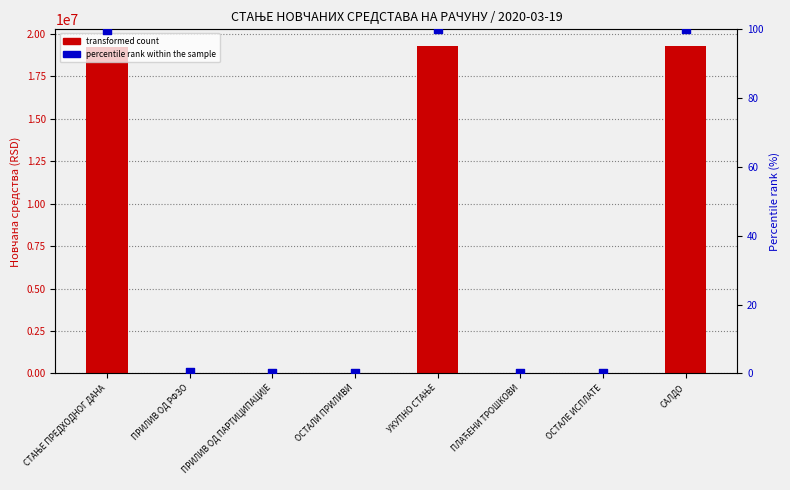

At how many categories does at least one series exceed 3207963?

3